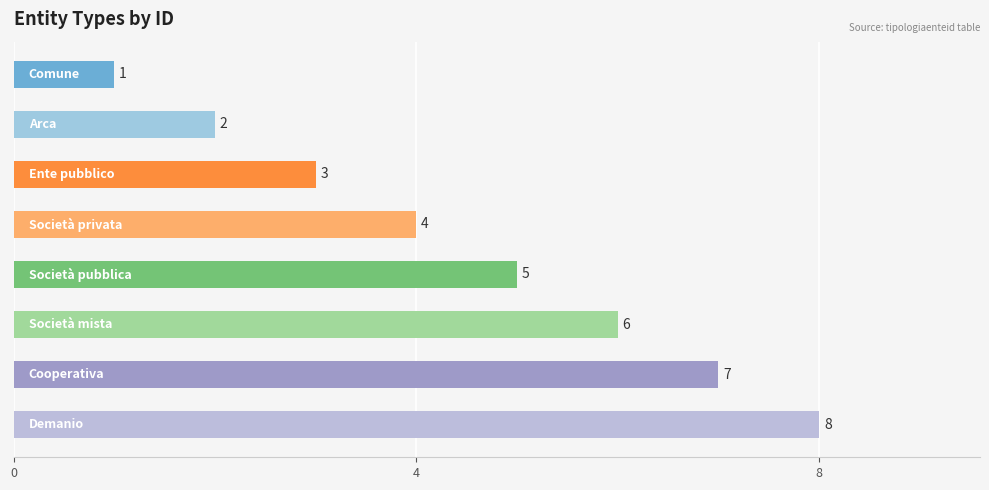

What is the sum of all values?

36